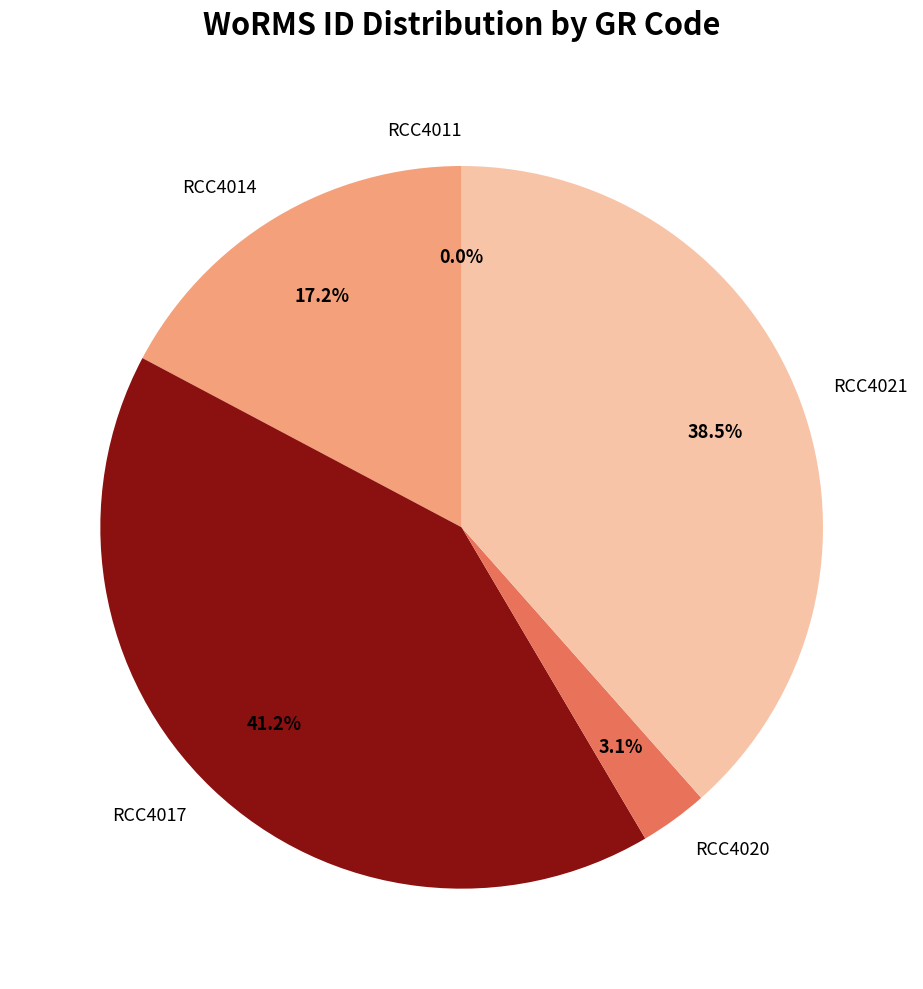

To the nearest percent, what portion does RCC4017 represent?

41%